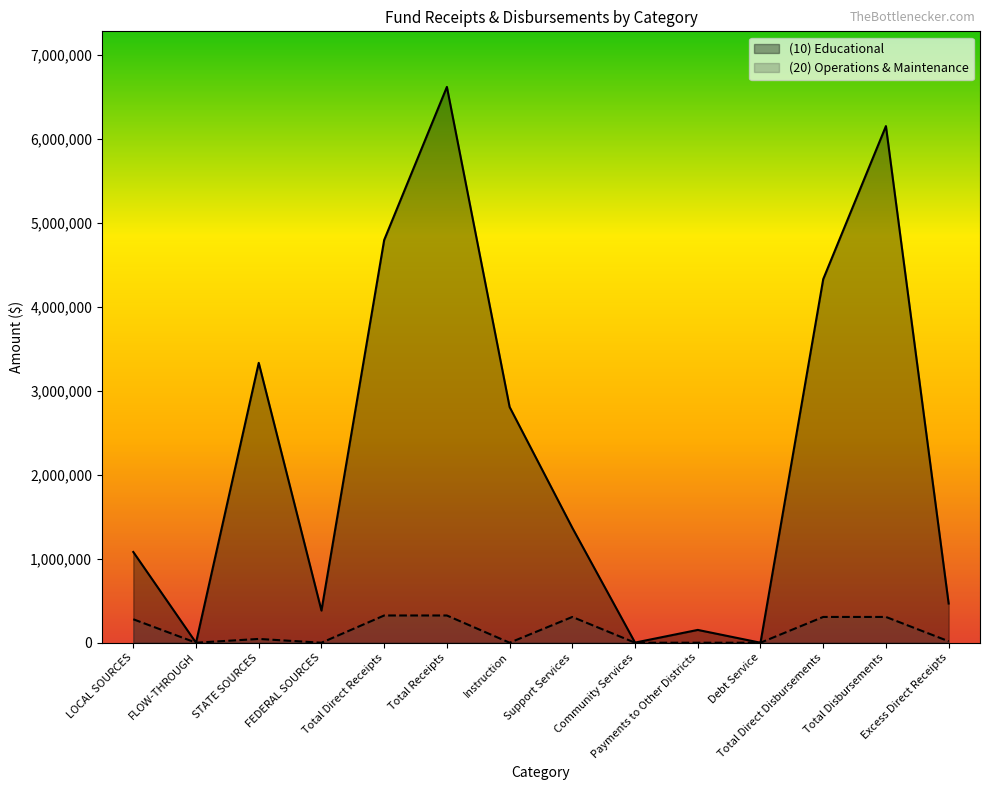

At which category is the sum across all series the highest?

Total Receipts